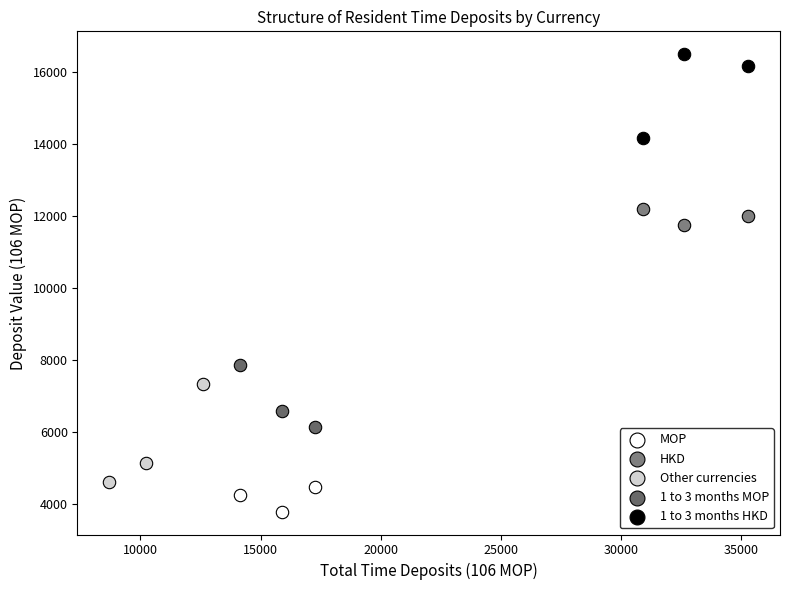

Which series contains the lowest Y value?

MOP